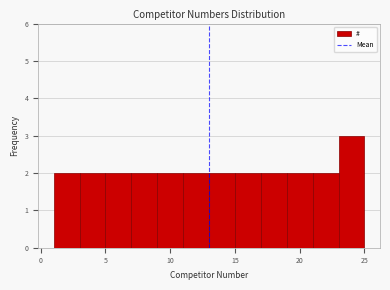

Reading left to right, transcribe this chart: for each bar, give the range it covers on the x-axis and its height. The values are not printed on the chart, so give them approximately, as read against the axis.

1 to 3: 2
3 to 5: 2
5 to 7: 2
7 to 9: 2
9 to 11: 2
11 to 13: 2
13 to 15: 2
15 to 17: 2
17 to 19: 2
19 to 21: 2
21 to 23: 2
23 to 25: 3